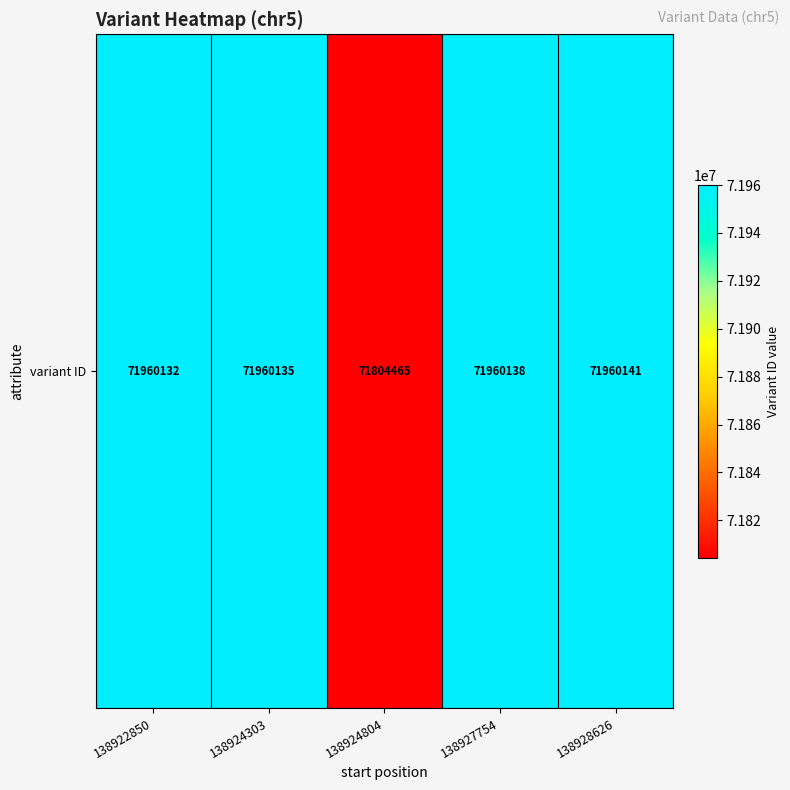

What is the change in value from 138922850 to 138924804?

-155667